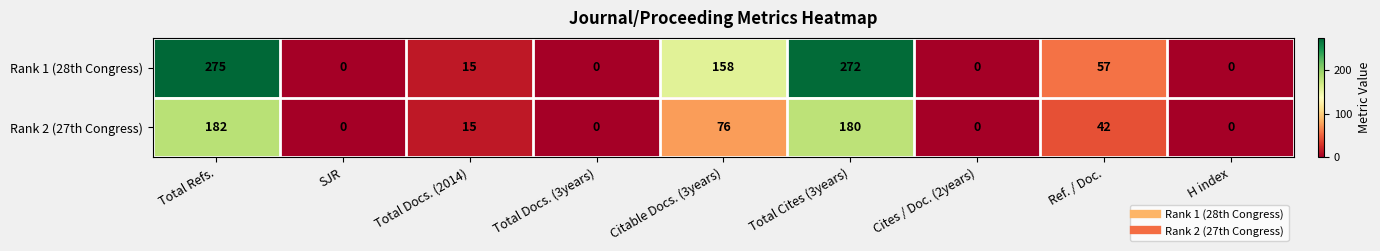

Rank the series by their average value, from lowest to highest.

Rank 2 (27th Congress), Rank 1 (28th Congress)